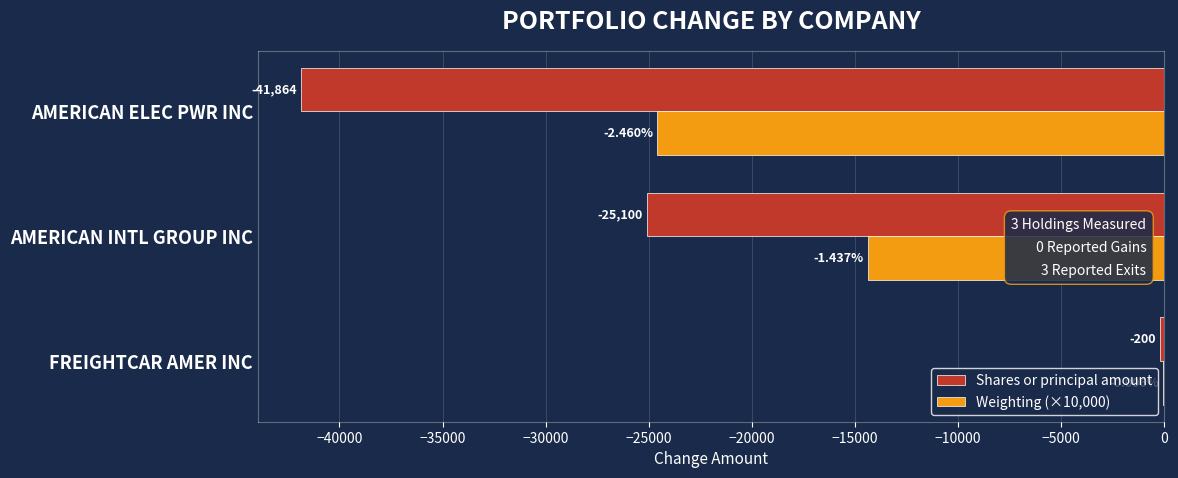

At which category is the sum across all series the highest?

FREIGHTCAR AMER INC